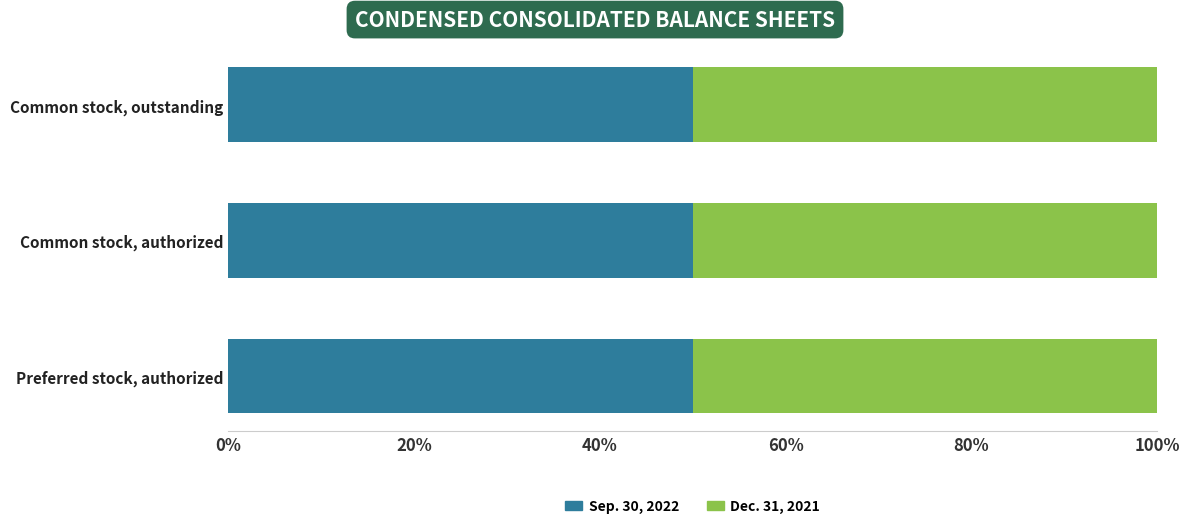

What is the average value of the Sep. 30, 2022 series?

50.0